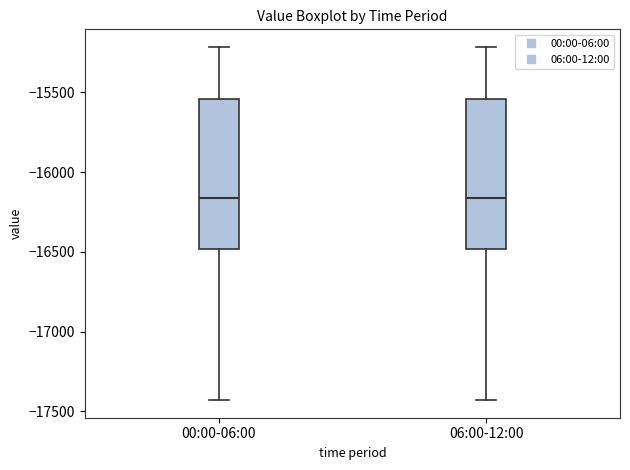

Reading left to right, transcribe this box plot: for each box, give where its median line is, the range the box spans, and where its two whiskers end, as read against the y-axis. The values are not printed on the chart, so give them approximately, as read against the axis.

00:00-06:00: median -16150, box -16500 to -15550, whiskers -17450 to -15200
06:00-12:00: median -16150, box -16500 to -15550, whiskers -17450 to -15200